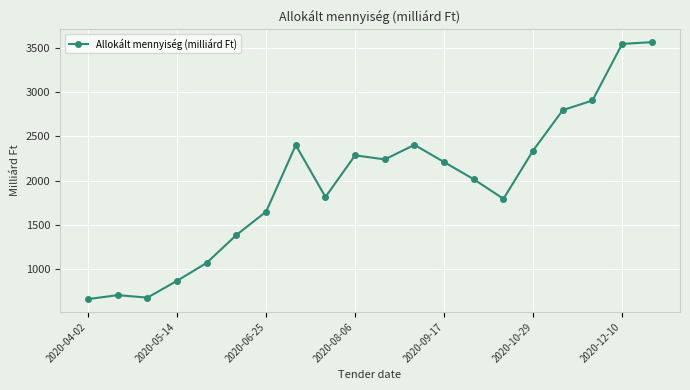

What is the smallest value displayed?

655.0